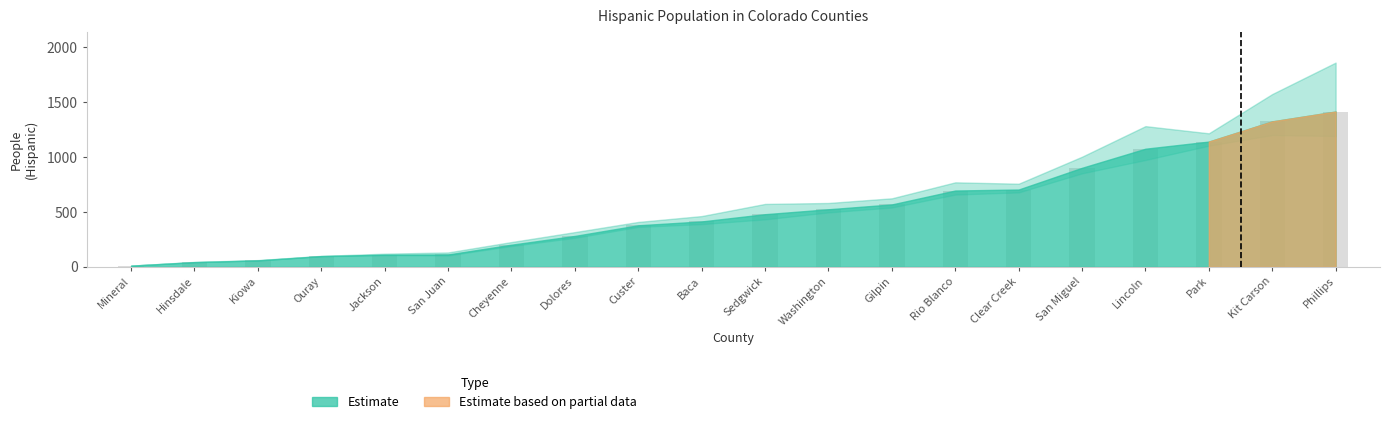

Count the number of data series in this chart.

2